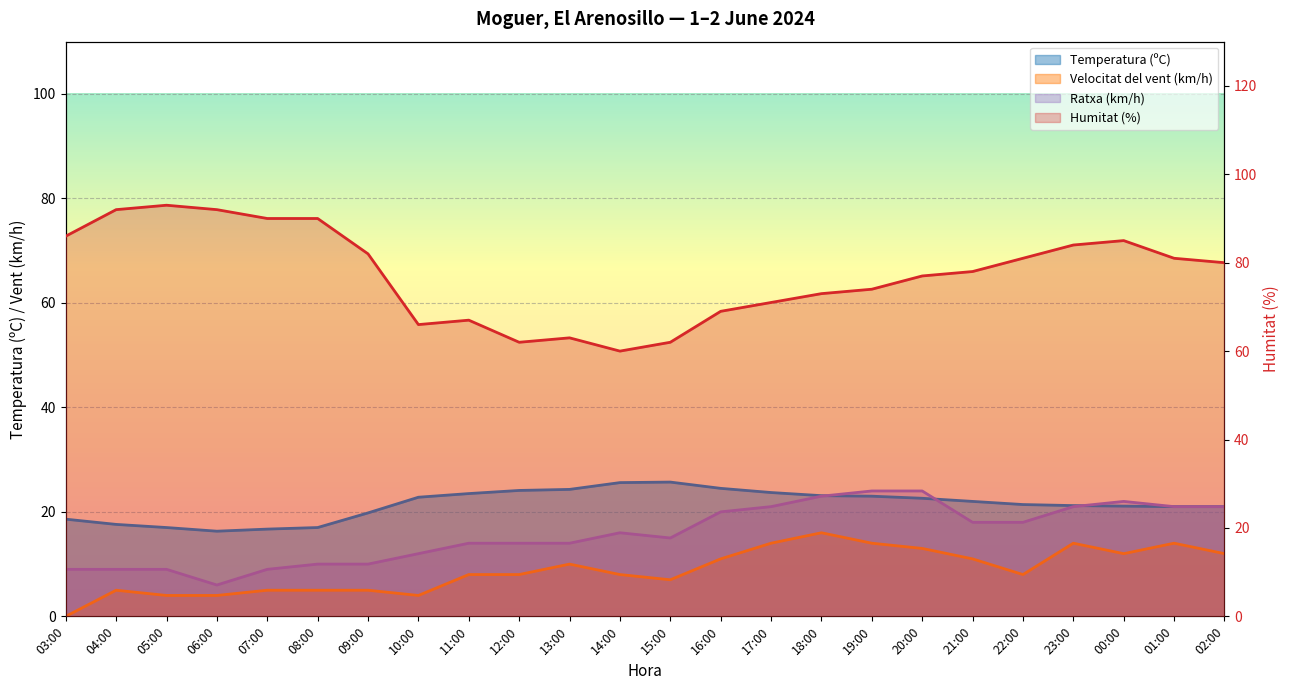

What is the label of the 18th point from the left?

20:00